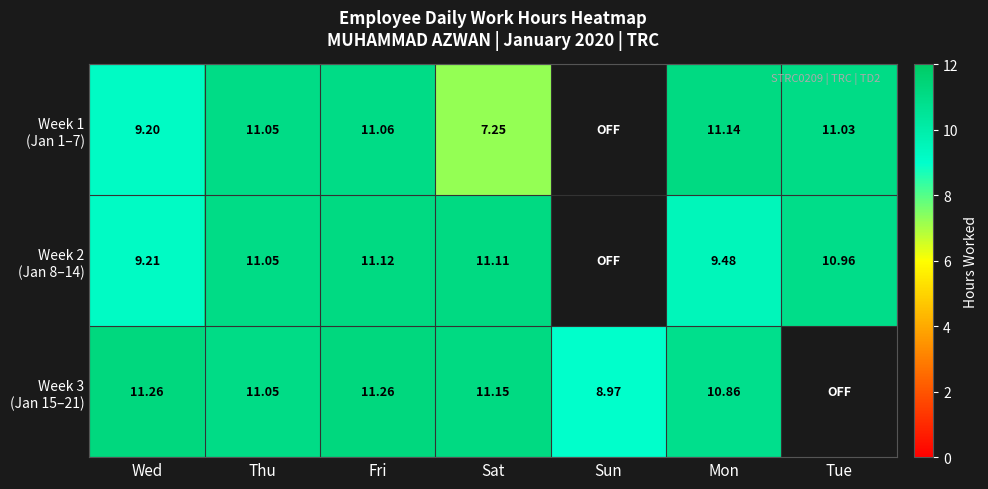

What is the sum of all Week 2 (Jan 8–14) values?

62.9